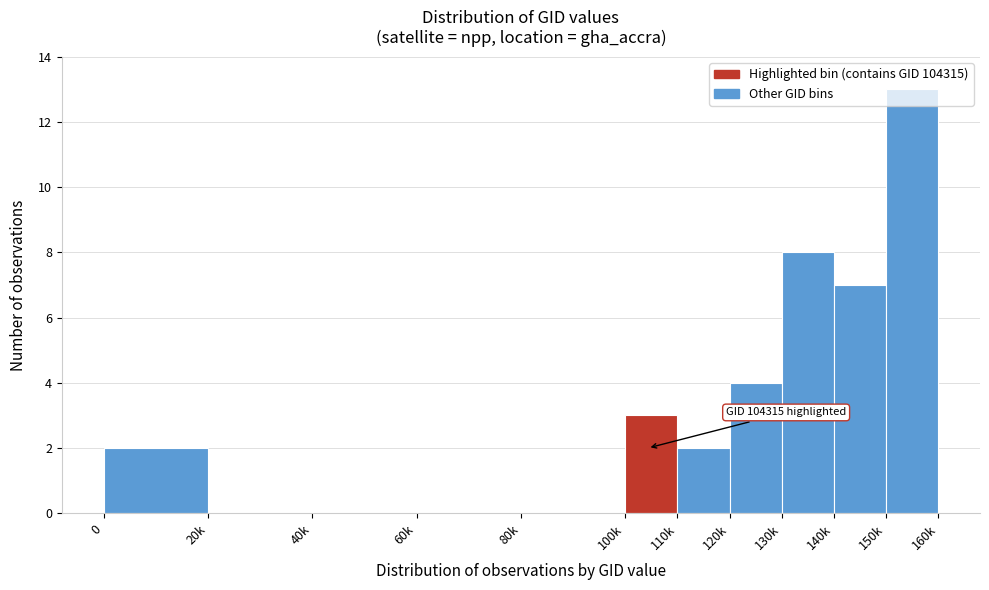

Which has a higher value, 150k or 140k?

150k